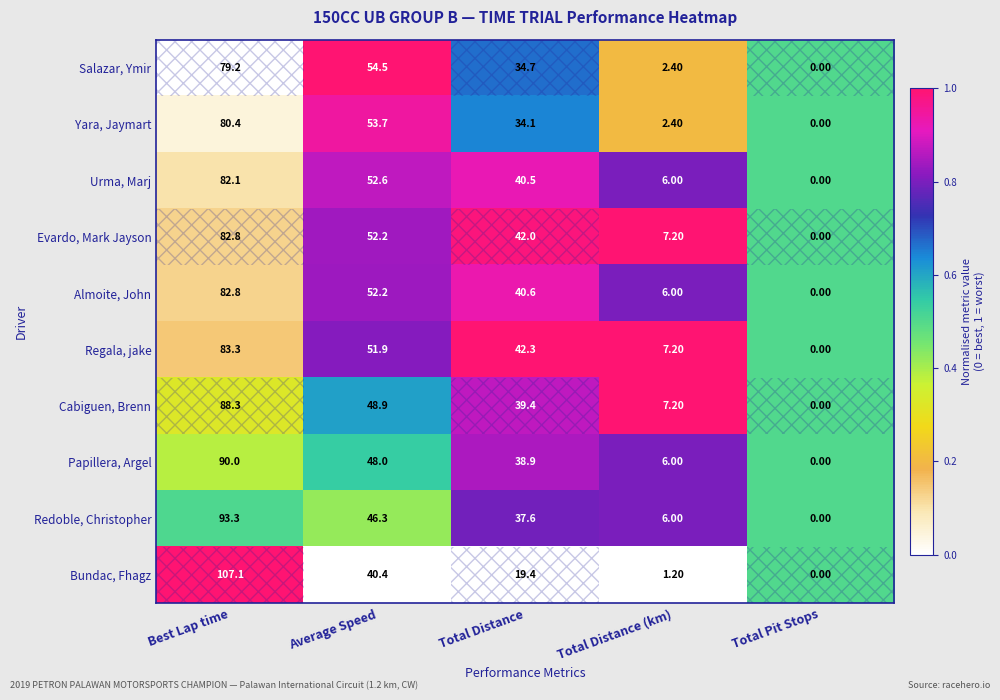

What is the average value of the Almoite, John series?

36.3